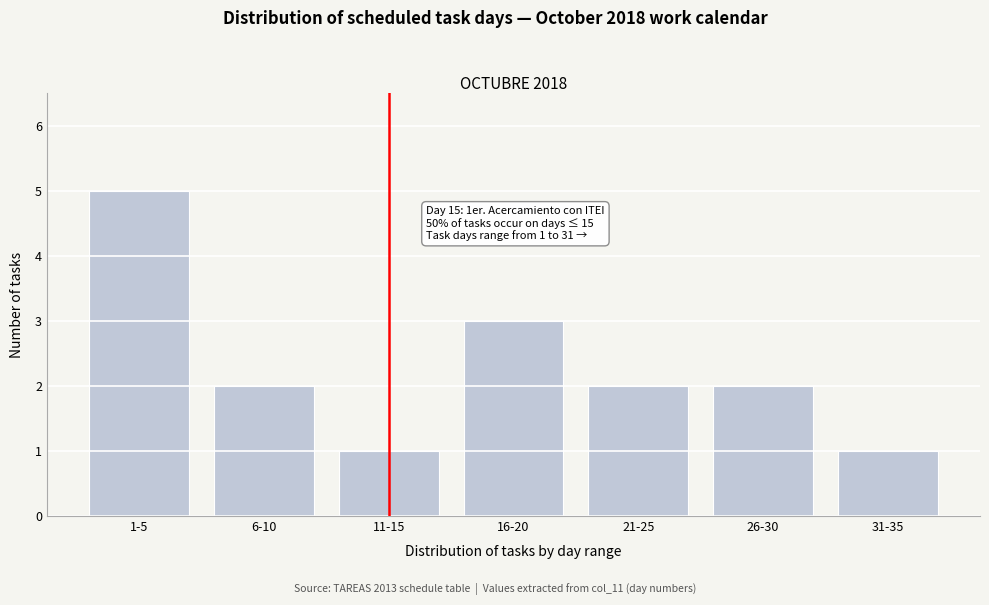

Reading left to right, list all the values displayed in this chart.

5	2	1	3	2	2	1